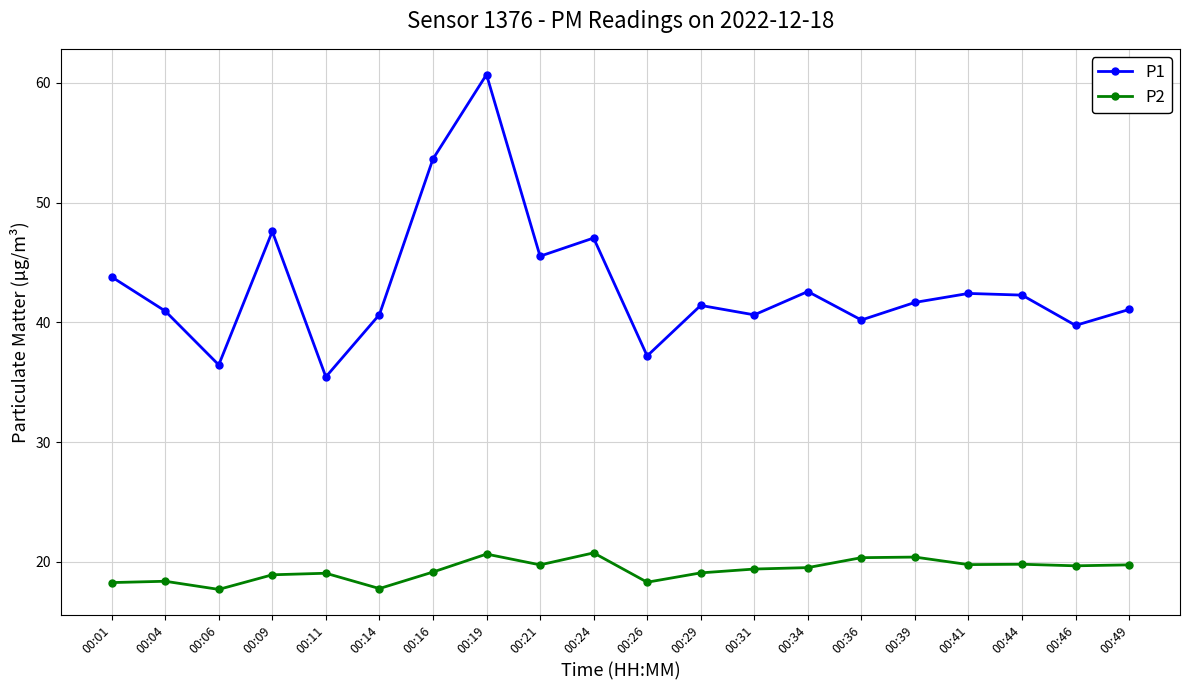

Rank the series by their maximum value, from lowest to highest.

P2, P1